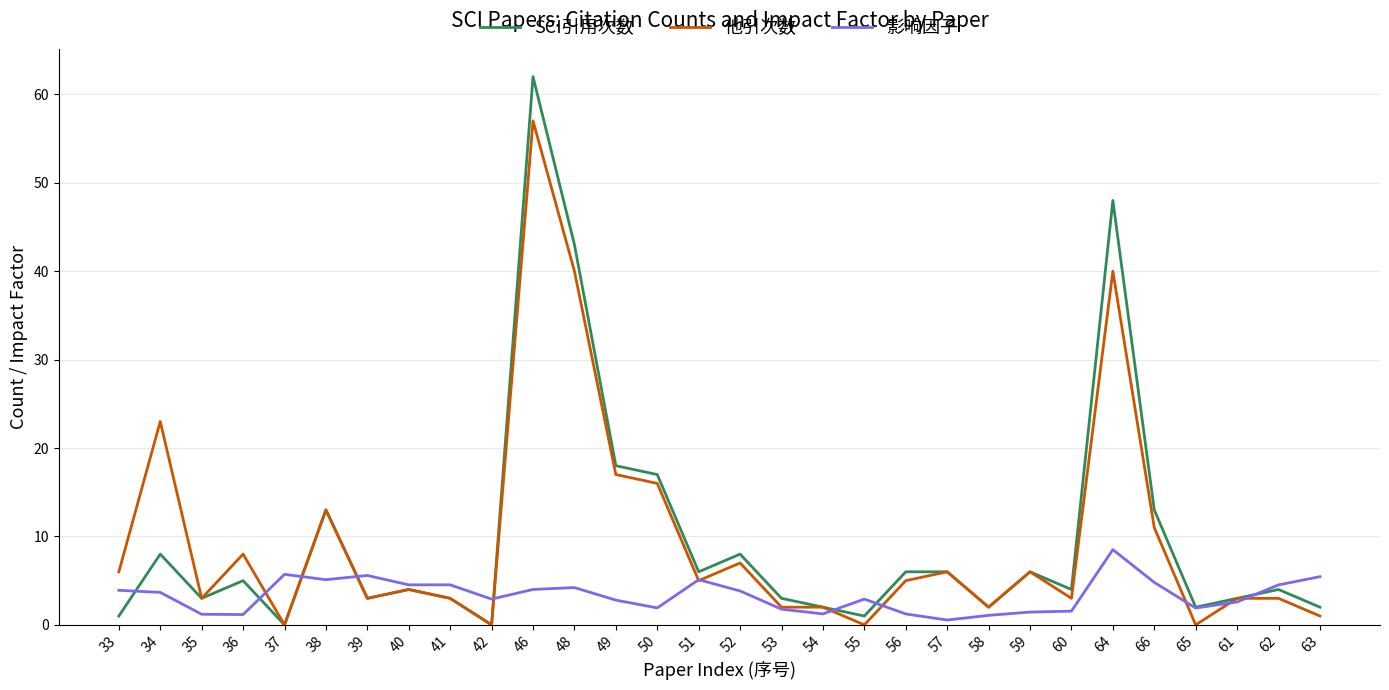

Is it true that SCI引用次数 equals 6.0 at 57?

True